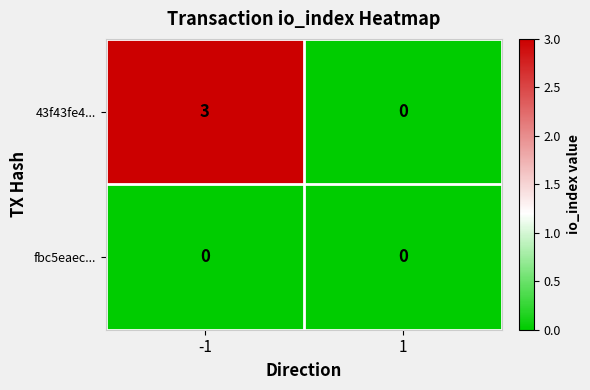

What is the total value across all series at -1?

3